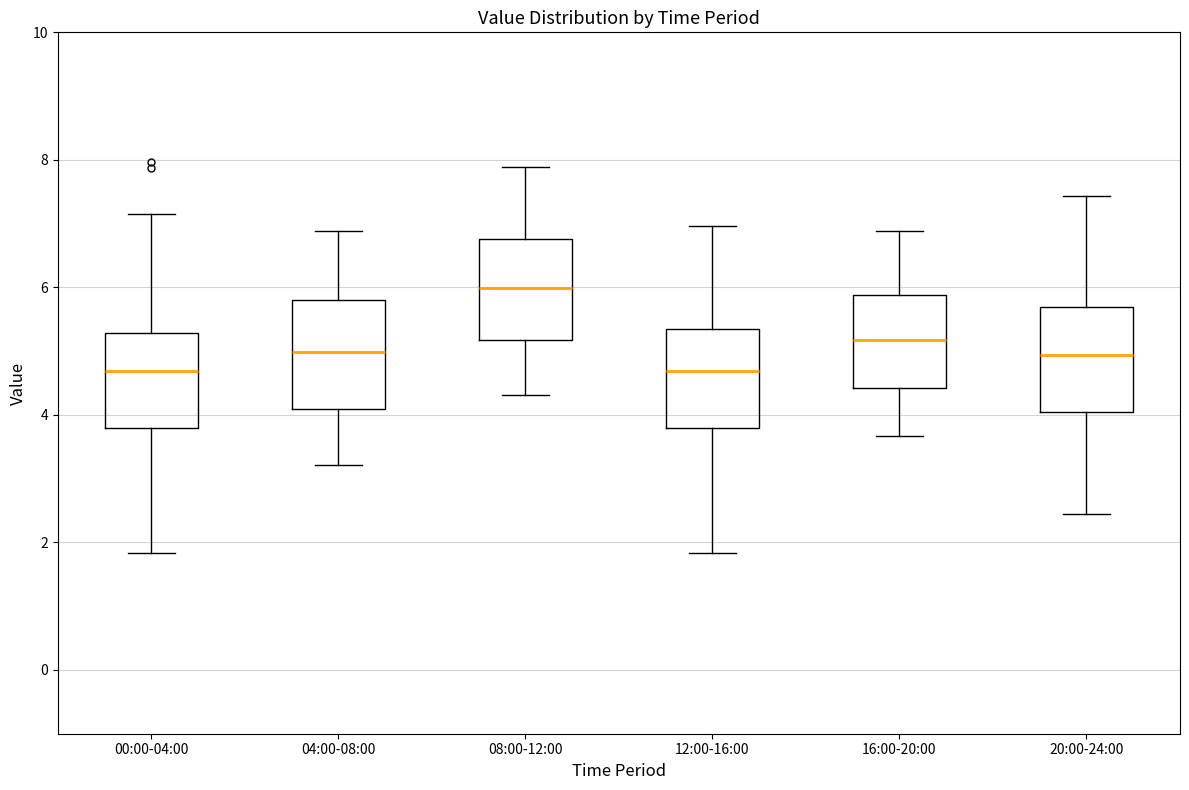

Reading left to right, read every box against the y-axis: the position of its median line, the range the box covers, and the ends of its whiskers. The values are not printed on the chart, so give them approximately, as read against the axis.

00:00-04:00: median 4.6, box 3.8 to 5.2, whiskers 1.8 to 7.2
04:00-08:00: median 5.0, box 4.0 to 5.8, whiskers 3.2 to 6.8
08:00-12:00: median 6.0, box 5.2 to 6.8, whiskers 4.4 to 7.8
12:00-16:00: median 4.6, box 3.8 to 5.4, whiskers 1.8 to 7.0
16:00-20:00: median 5.2, box 4.4 to 5.8, whiskers 3.6 to 6.8
20:00-24:00: median 5.0, box 4.0 to 5.6, whiskers 2.4 to 7.4